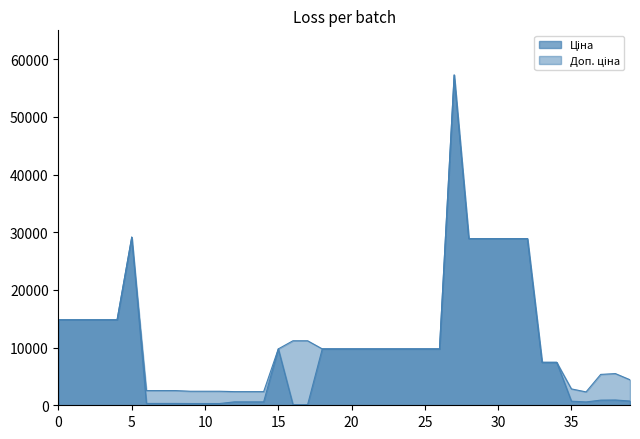

What is the difference between the maximum and minimum values in the Доп. ціна series?

54938.8